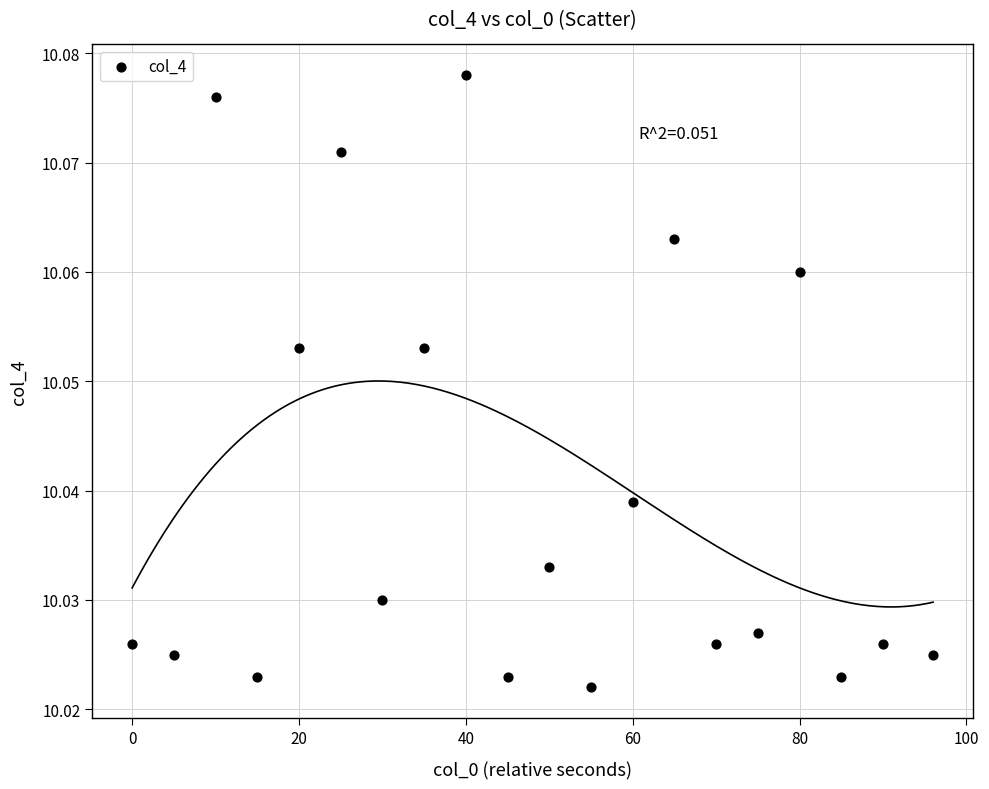

What is the range of X values (max minus min)?

96.0